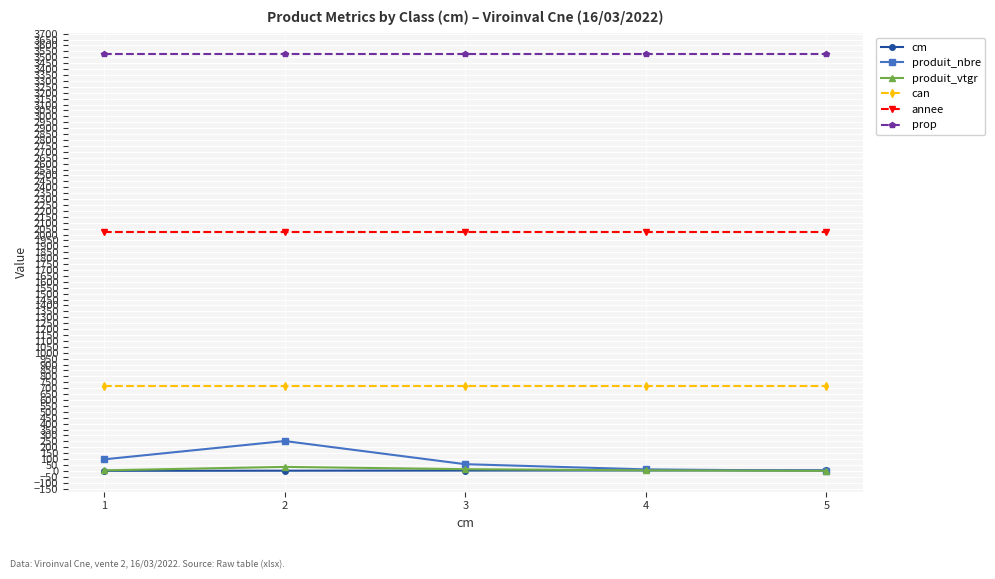

Which series has the widest spread of values?

produit_nbre